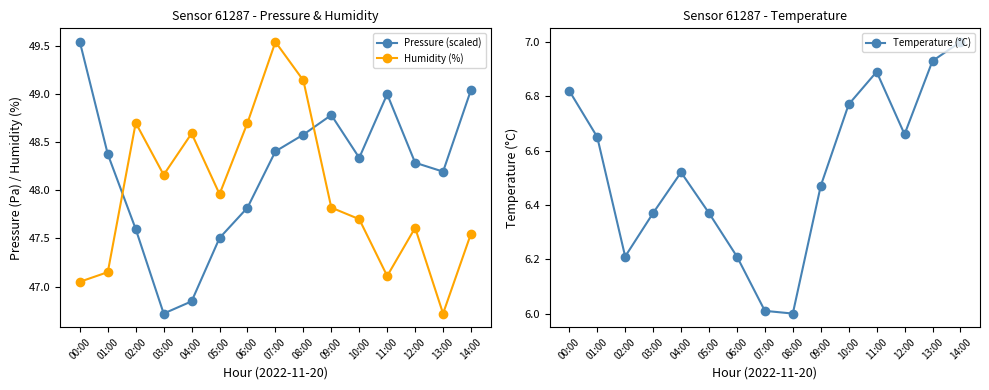

What is the minimum value shown in the chart?

6.0